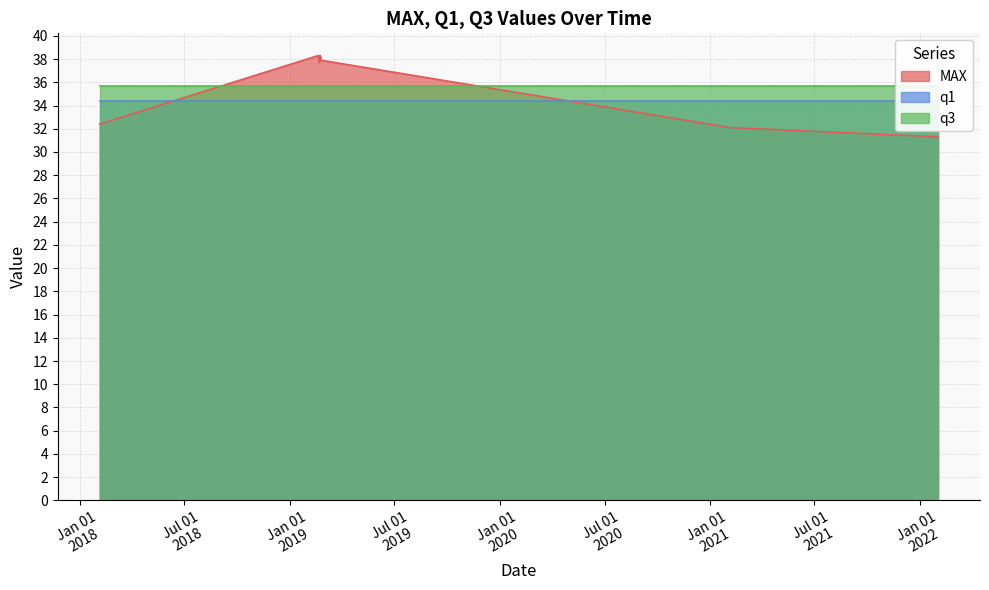

True or false: q3 and MAX intersect in this chart.

True